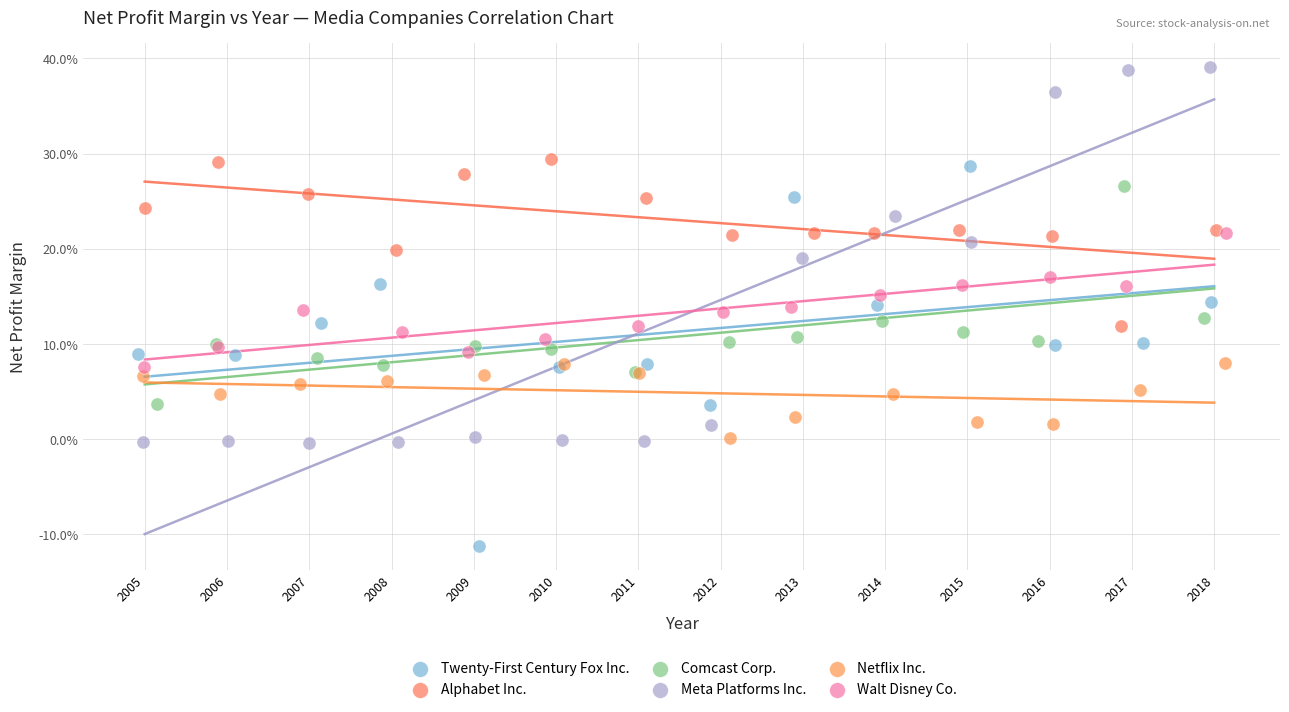

What are all the series names shown in the legend?

Twenty-First Century Fox Inc., Alphabet Inc., Comcast Corp., Meta Platforms Inc., Netflix Inc., Walt Disney Co.